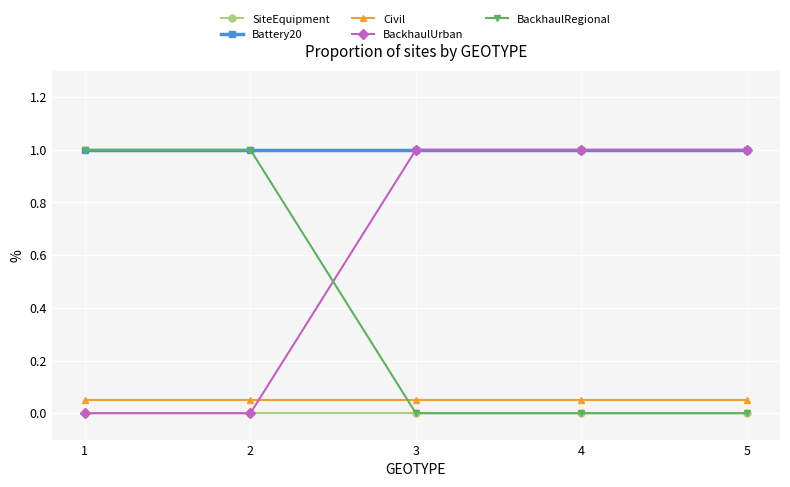

True or false: Civil has more than 2 points higher than both neighbors.

False